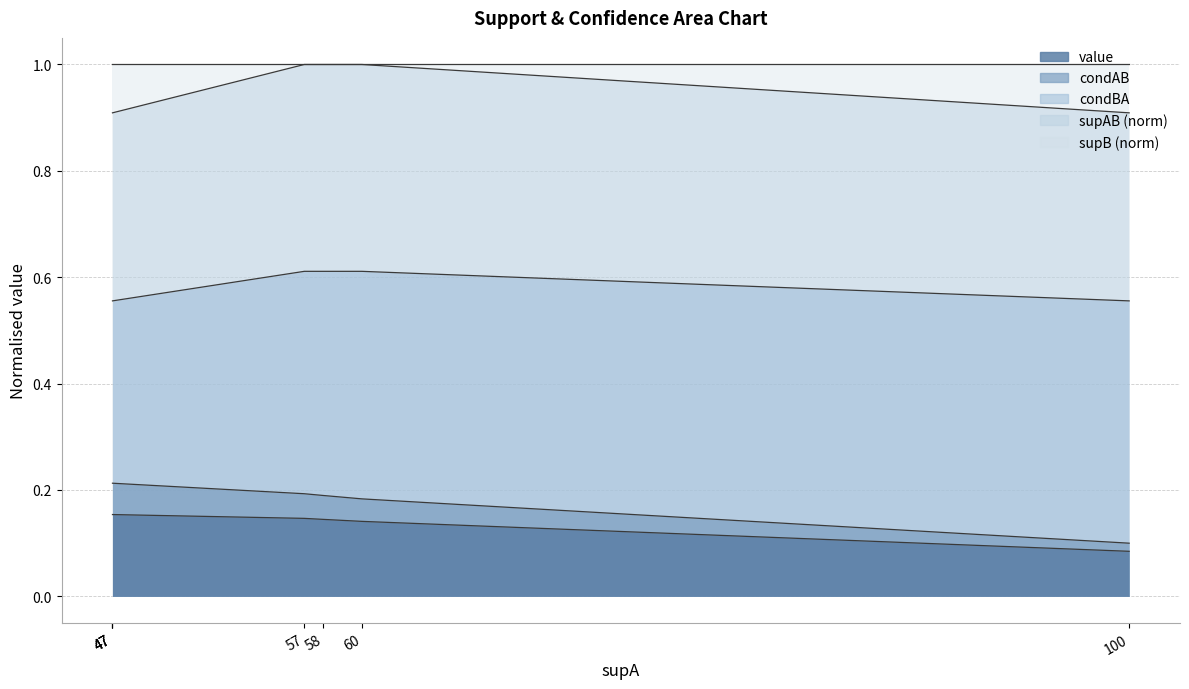

True or false: condBA and value cross at least once.

False